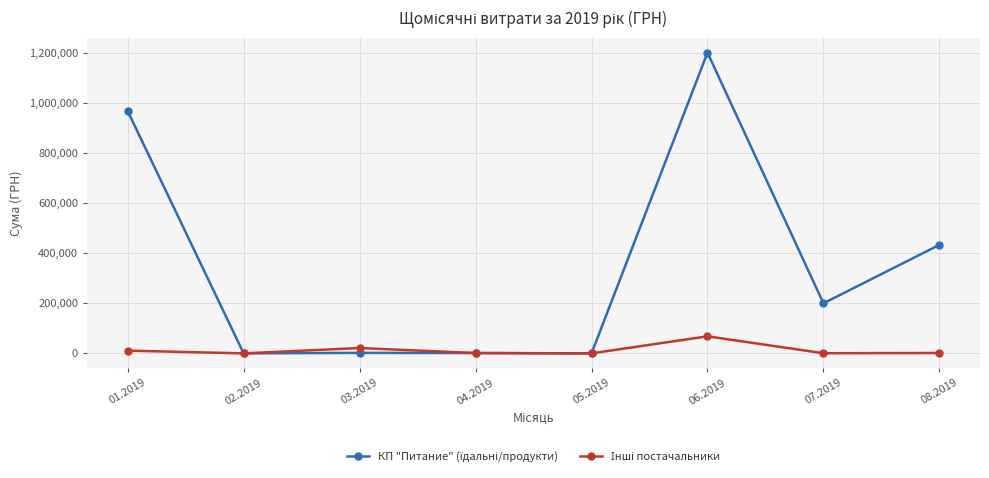

What is the greatest value displayed?

1200911.5